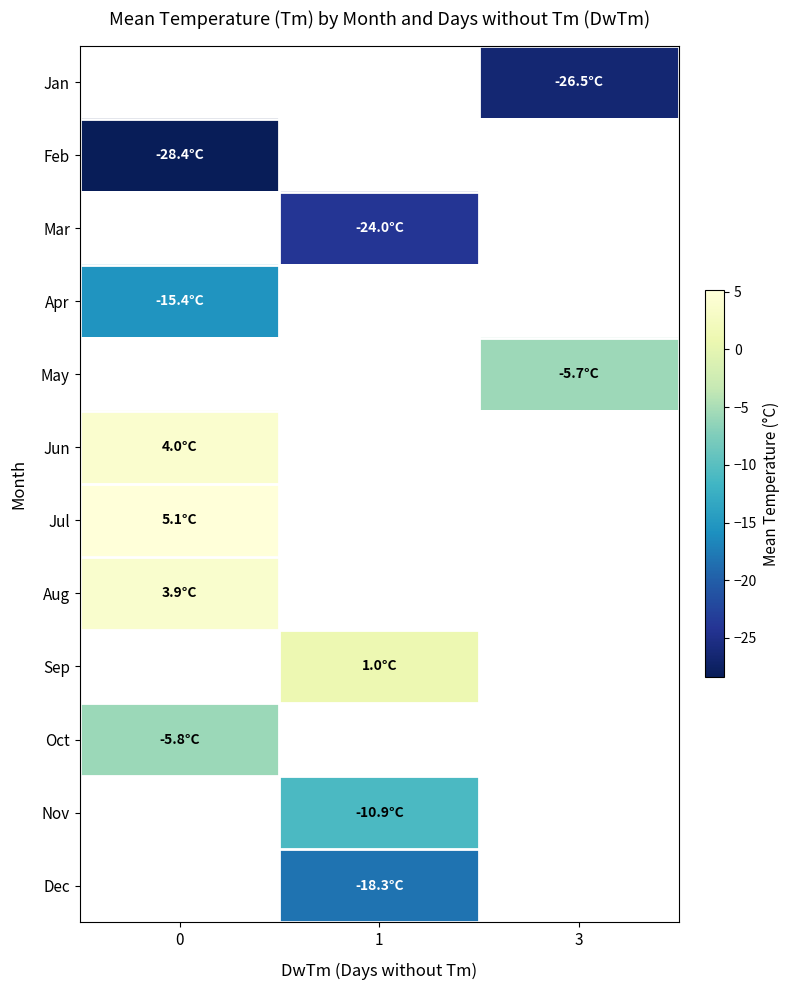

What is the smallest value displayed?

-28.4